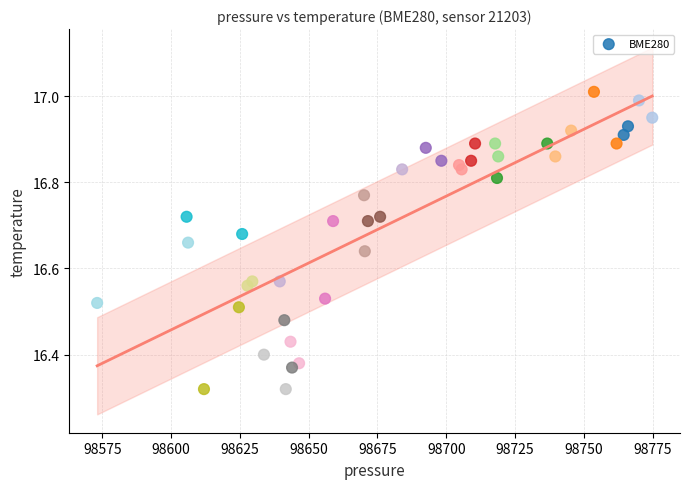

What is the range of X values (max minus min)?

201.7